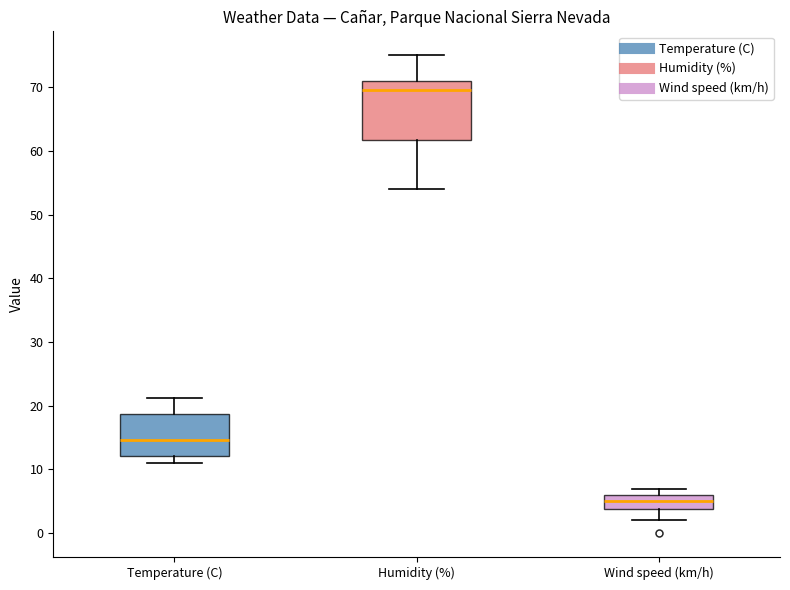

Comparing the boxes themselves (not the whiskers), which one is the tallest?

Humidity (%)